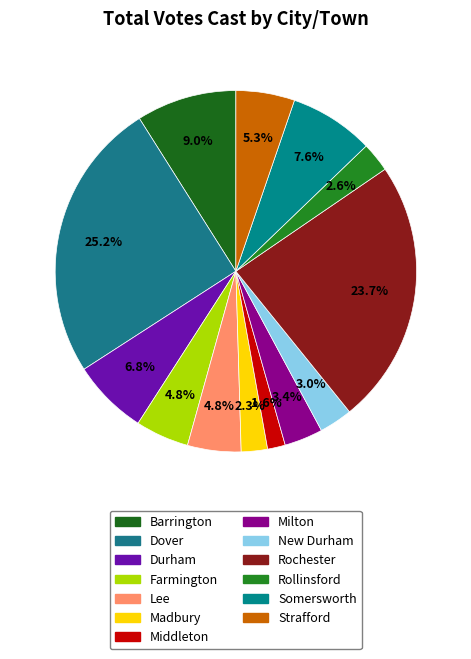

How many slices are in this pie chart?

13